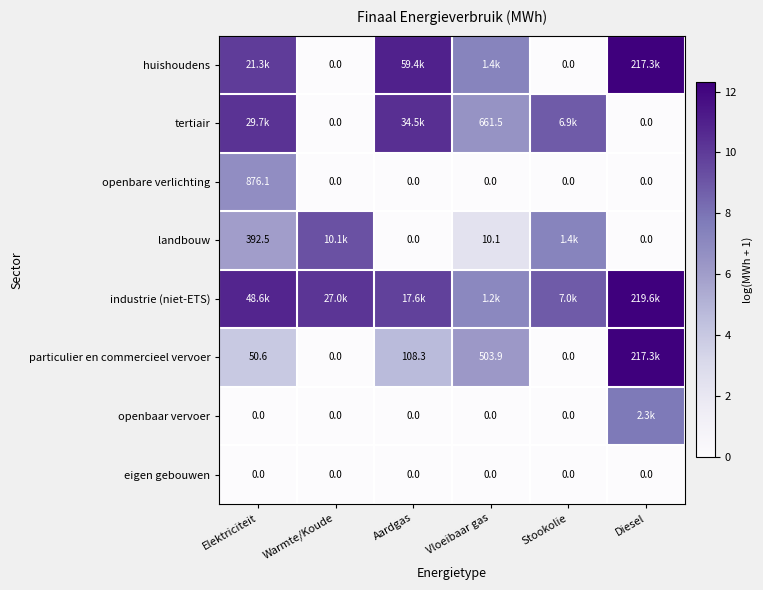

Between Warmte/Koude and Aardgas, which series saw the biggest shift?

huishoudens